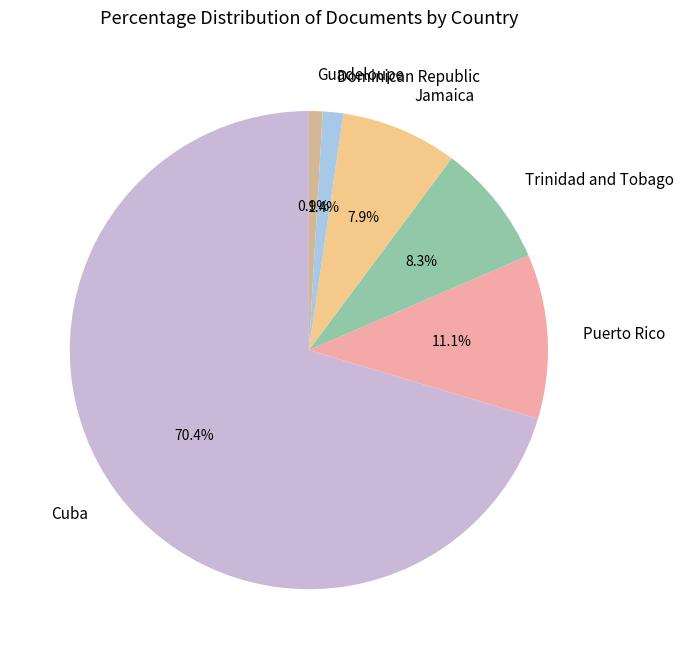

Which has a higher value, Puerto Rico or Trinidad and Tobago?

Puerto Rico